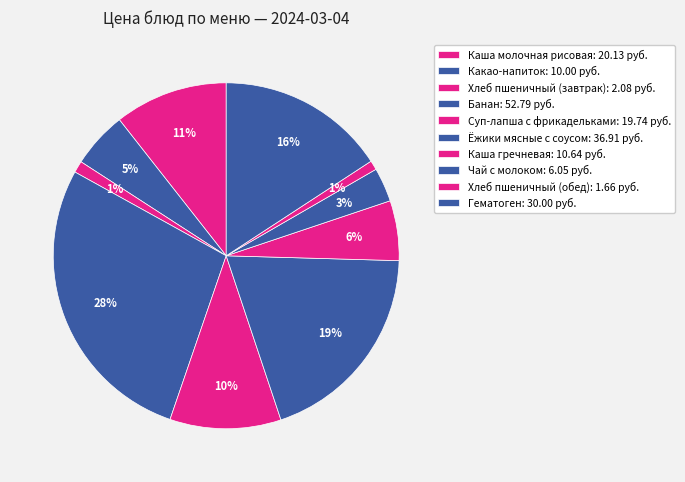

Does Каша молочная рисовая account for over 50% of the chart?

No